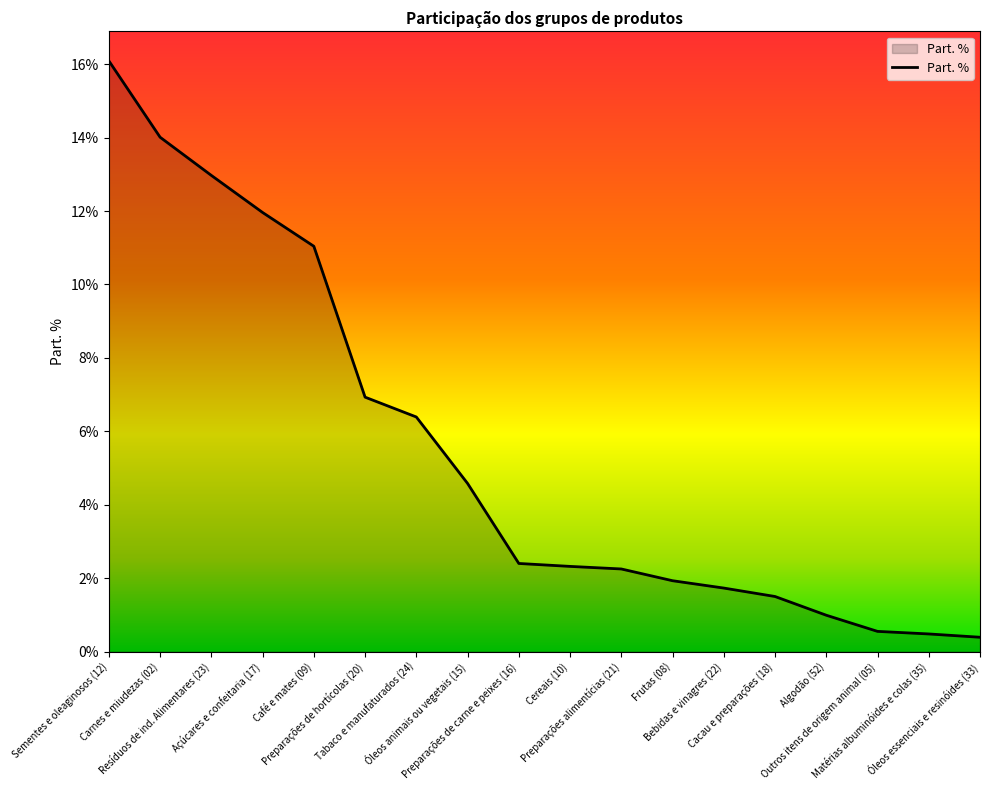

Is this an area chart (filled region under the line)?

Yes